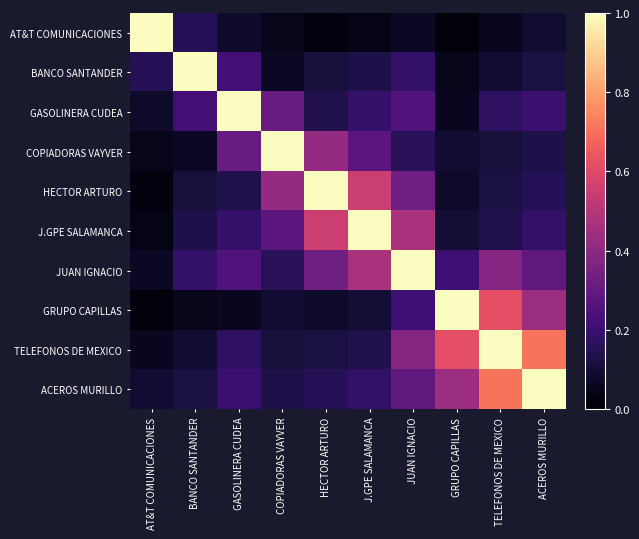

Reading left to right, list all the values displayed in this chart.

AT&T COMUNICACIONES: AT&T COMUNICACIONES=1.0	BANCO SANTANDER=0.1	GASOLINERA CUDEA=0.1	COPIADORAS VAYVER=0.1	HECTOR ARTURO=0.0	J.GPE SALAMANCA=0.0	JUAN IGNACIO=0.1	GRUPO CAPILLAS=0.0	TELEFONOS DE MEXICO=0.1	ACEROS MURILLO=0.1
BANCO SANTANDER: AT&T COMUNICACIONES=0.1	BANCO SANTANDER=1.0	GASOLINERA CUDEA=0.2	COPIADORAS VAYVER=0.1	HECTOR ARTURO=0.1	J.GPE SALAMANCA=0.1	JUAN IGNACIO=0.2	GRUPO CAPILLAS=0.1	TELEFONOS DE MEXICO=0.1	ACEROS MURILLO=0.1
GASOLINERA CUDEA: AT&T COMUNICACIONES=0.1	BANCO SANTANDER=0.2	GASOLINERA CUDEA=1.0	COPIADORAS VAYVER=0.3	HECTOR ARTURO=0.1	J.GPE SALAMANCA=0.2	JUAN IGNACIO=0.2	GRUPO CAPILLAS=0.1	TELEFONOS DE MEXICO=0.2	ACEROS MURILLO=0.2
COPIADORAS VAYVER: AT&T COMUNICACIONES=0.1	BANCO SANTANDER=0.1	GASOLINERA CUDEA=0.3	COPIADORAS VAYVER=1.0	HECTOR ARTURO=0.4	J.GPE SALAMANCA=0.3	JUAN IGNACIO=0.2	GRUPO CAPILLAS=0.1	TELEFONOS DE MEXICO=0.1	ACEROS MURILLO=0.1
HECTOR ARTURO: AT&T COMUNICACIONES=0.0	BANCO SANTANDER=0.1	GASOLINERA CUDEA=0.1	COPIADORAS VAYVER=0.4	HECTOR ARTURO=1.0	J.GPE SALAMANCA=0.6	JUAN IGNACIO=0.3	GRUPO CAPILLAS=0.1	TELEFONOS DE MEXICO=0.1	ACEROS MURILLO=0.1
J.GPE SALAMANCA: AT&T COMUNICACIONES=0.0	BANCO SANTANDER=0.1	GASOLINERA CUDEA=0.2	COPIADORAS VAYVER=0.3	HECTOR ARTURO=0.6	J.GPE SALAMANCA=1.0	JUAN IGNACIO=0.5	GRUPO CAPILLAS=0.1	TELEFONOS DE MEXICO=0.1	ACEROS MURILLO=0.2
JUAN IGNACIO: AT&T COMUNICACIONES=0.1	BANCO SANTANDER=0.2	GASOLINERA CUDEA=0.2	COPIADORAS VAYVER=0.2	HECTOR ARTURO=0.3	J.GPE SALAMANCA=0.5	JUAN IGNACIO=1.0	GRUPO CAPILLAS=0.2	TELEFONOS DE MEXICO=0.4	ACEROS MURILLO=0.3
GRUPO CAPILLAS: AT&T COMUNICACIONES=0.0	BANCO SANTANDER=0.1	GASOLINERA CUDEA=0.1	COPIADORAS VAYVER=0.1	HECTOR ARTURO=0.1	J.GPE SALAMANCA=0.1	JUAN IGNACIO=0.2	GRUPO CAPILLAS=1.0	TELEFONOS DE MEXICO=0.6	ACEROS MURILLO=0.4
TELEFONOS DE MEXICO: AT&T COMUNICACIONES=0.1	BANCO SANTANDER=0.1	GASOLINERA CUDEA=0.2	COPIADORAS VAYVER=0.1	HECTOR ARTURO=0.1	J.GPE SALAMANCA=0.1	JUAN IGNACIO=0.4	GRUPO CAPILLAS=0.6	TELEFONOS DE MEXICO=1.0	ACEROS MURILLO=0.7
ACEROS MURILLO: AT&T COMUNICACIONES=0.1	BANCO SANTANDER=0.1	GASOLINERA CUDEA=0.2	COPIADORAS VAYVER=0.1	HECTOR ARTURO=0.1	J.GPE SALAMANCA=0.2	JUAN IGNACIO=0.3	GRUPO CAPILLAS=0.4	TELEFONOS DE MEXICO=0.7	ACEROS MURILLO=1.0